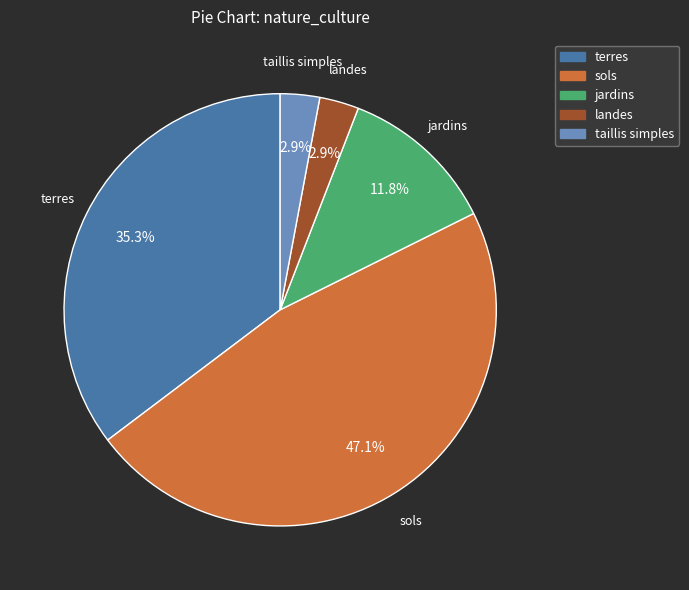

To the nearest percent, what portion does taillis simples represent?

3%